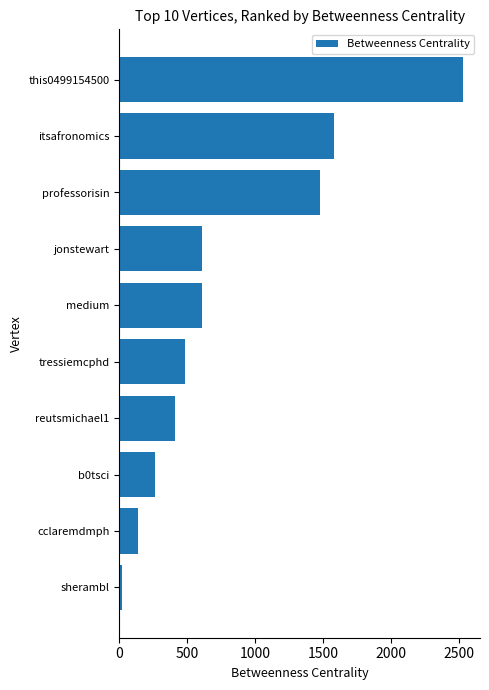

What is the average value?

811.3